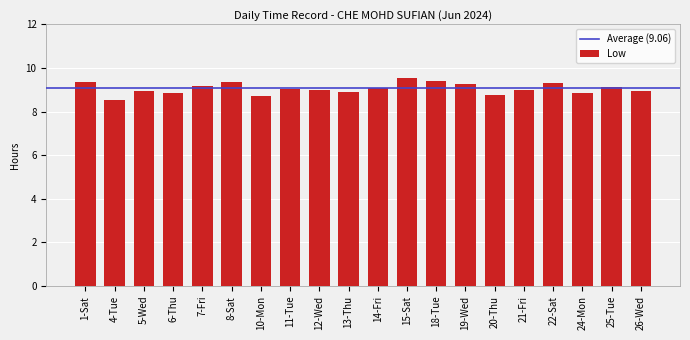

How many distinct data groups are displayed?

1